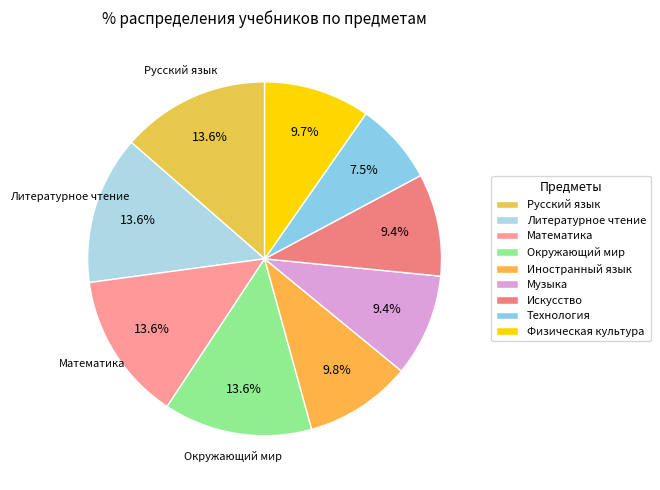

What portion of the pie excludes Технология?

92.5%